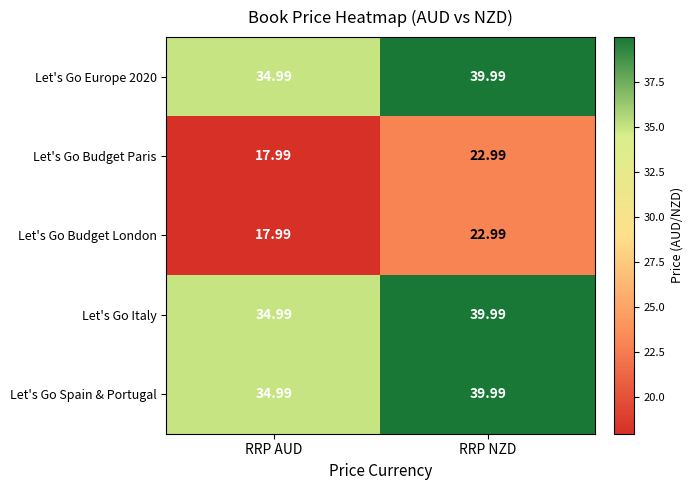

Where does the Let's Go Spain & Portugal series first go above 39?

RRP NZD